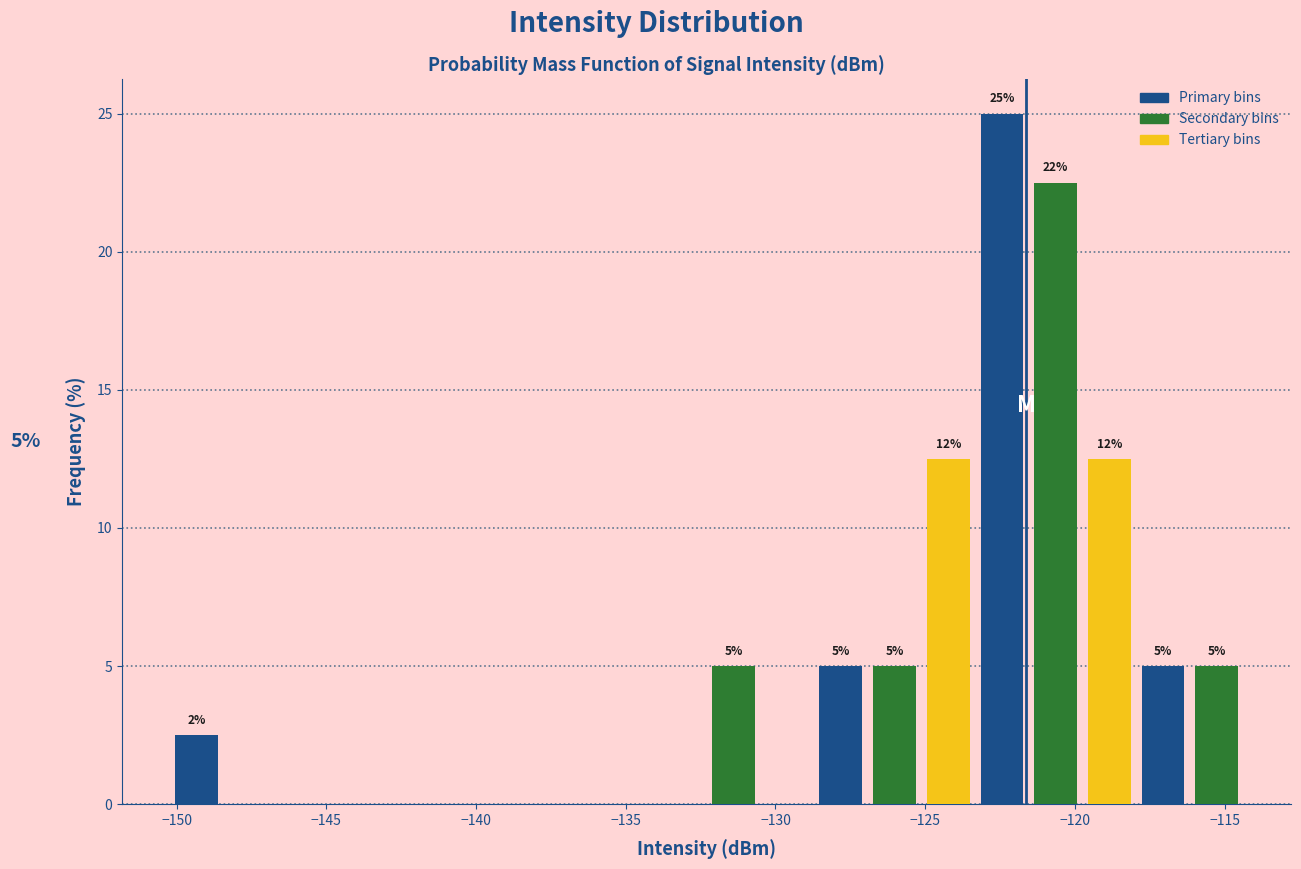

Around what value on the x-axis is the tallest bar? Give the approximate position of its centre, as read against the axis.

-122.5